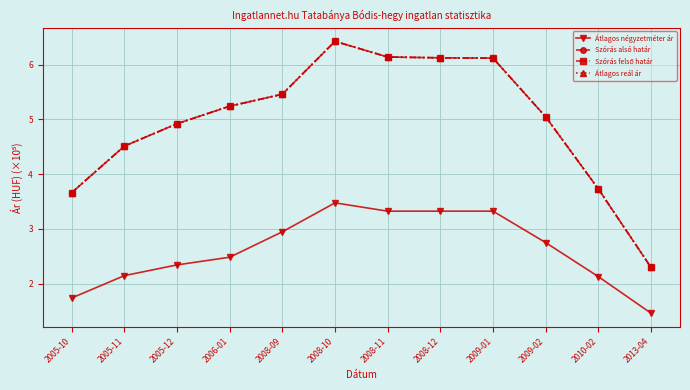

True or false: Szórás felső határ and Szórás alsó határ intersect in this chart.

False